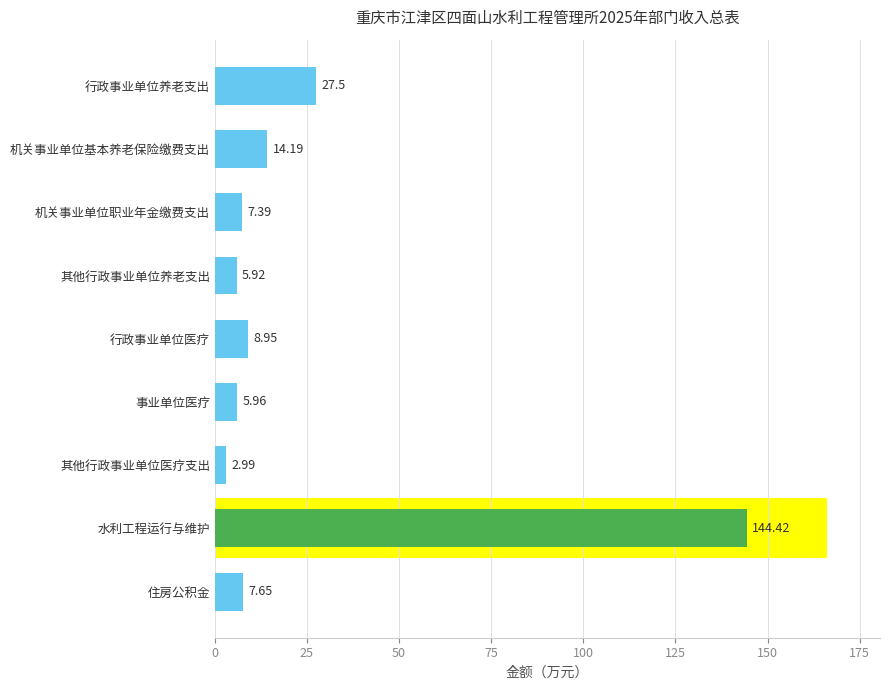

What is the smallest value displayed?

3.0